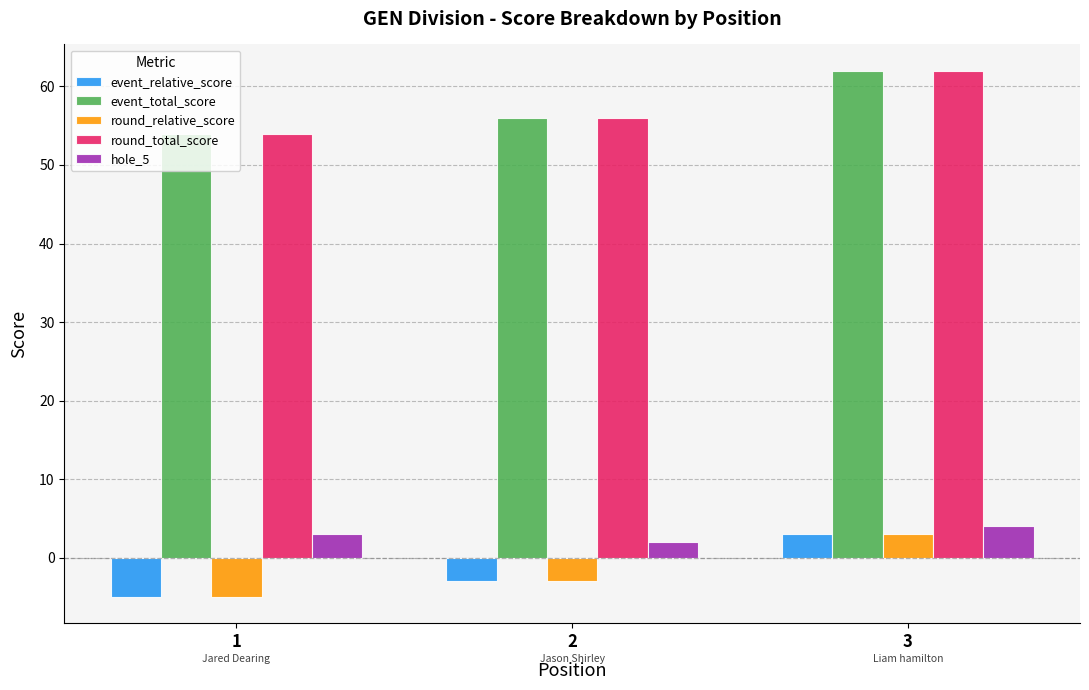

How many values in round_relative_score are above zero?

1